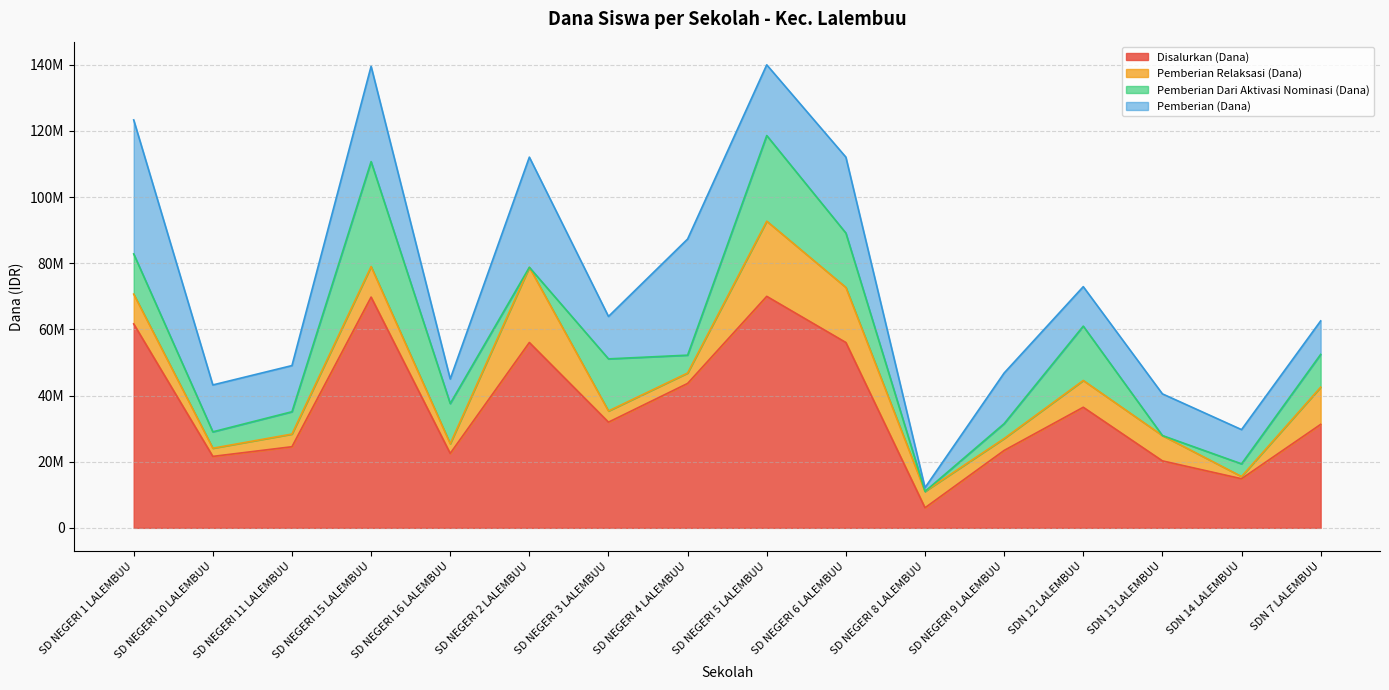

How many interior local valleys does the Pemberian Relaksasi (Dana) series have?

5